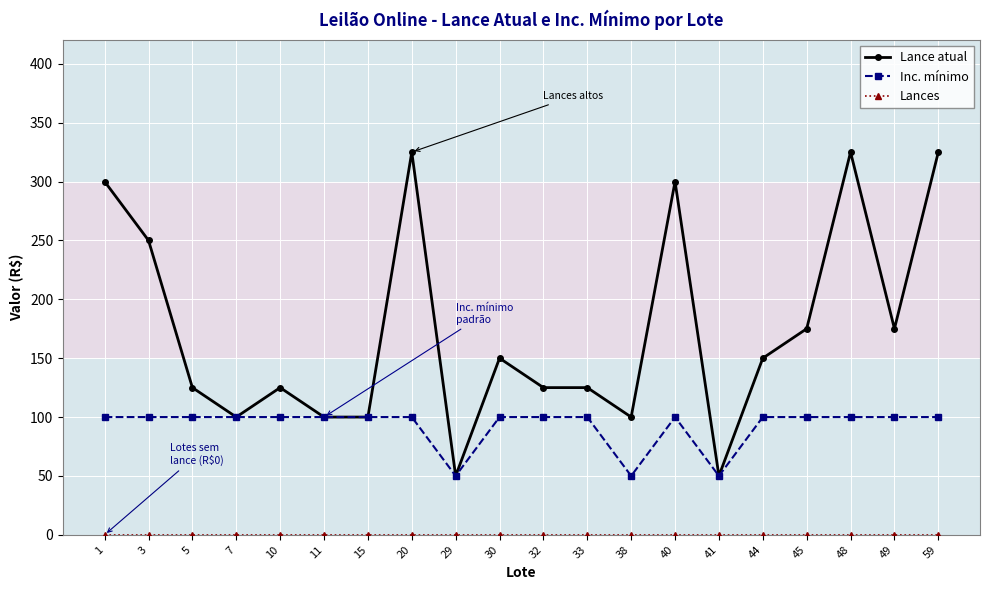

What is the value of the Lance atual point at the 19th from the left?

175